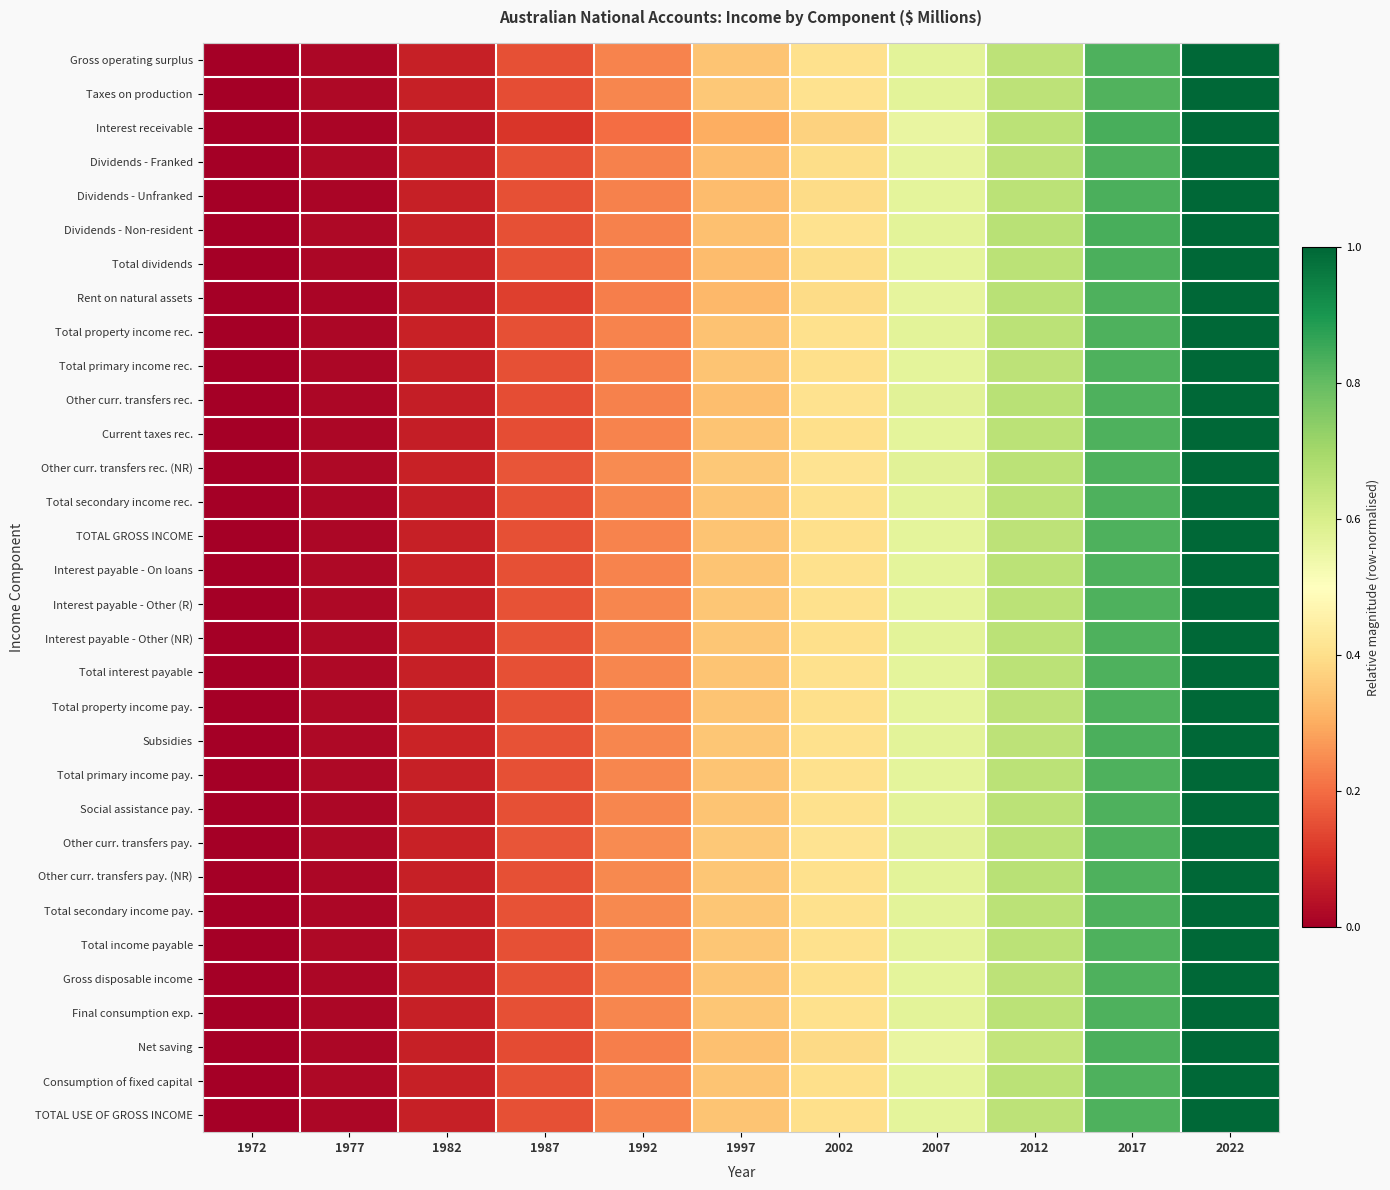

Which series has the largest range (max minus min)?

Gross operating surplus